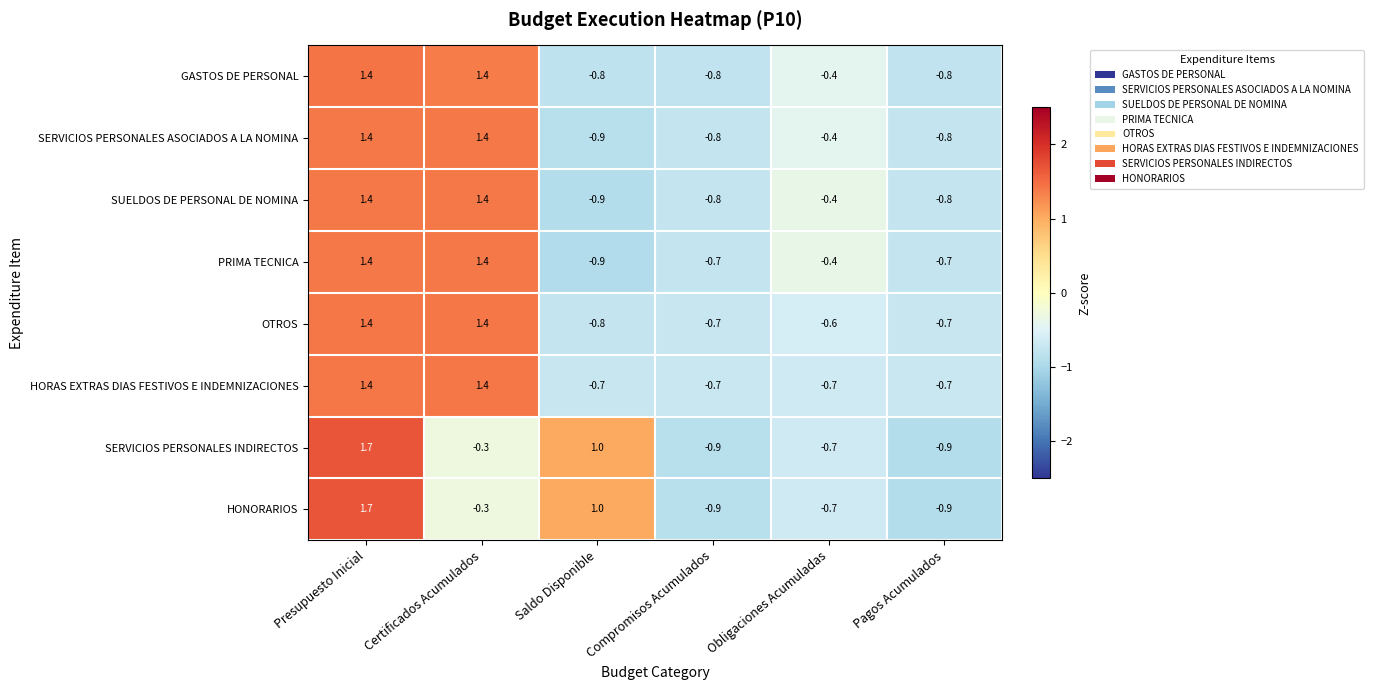

True or false: SERVICIOS PERSONALES ASOCIADOS A LA NOMINA has a value of -0.3 at Saldo Disponible.

False